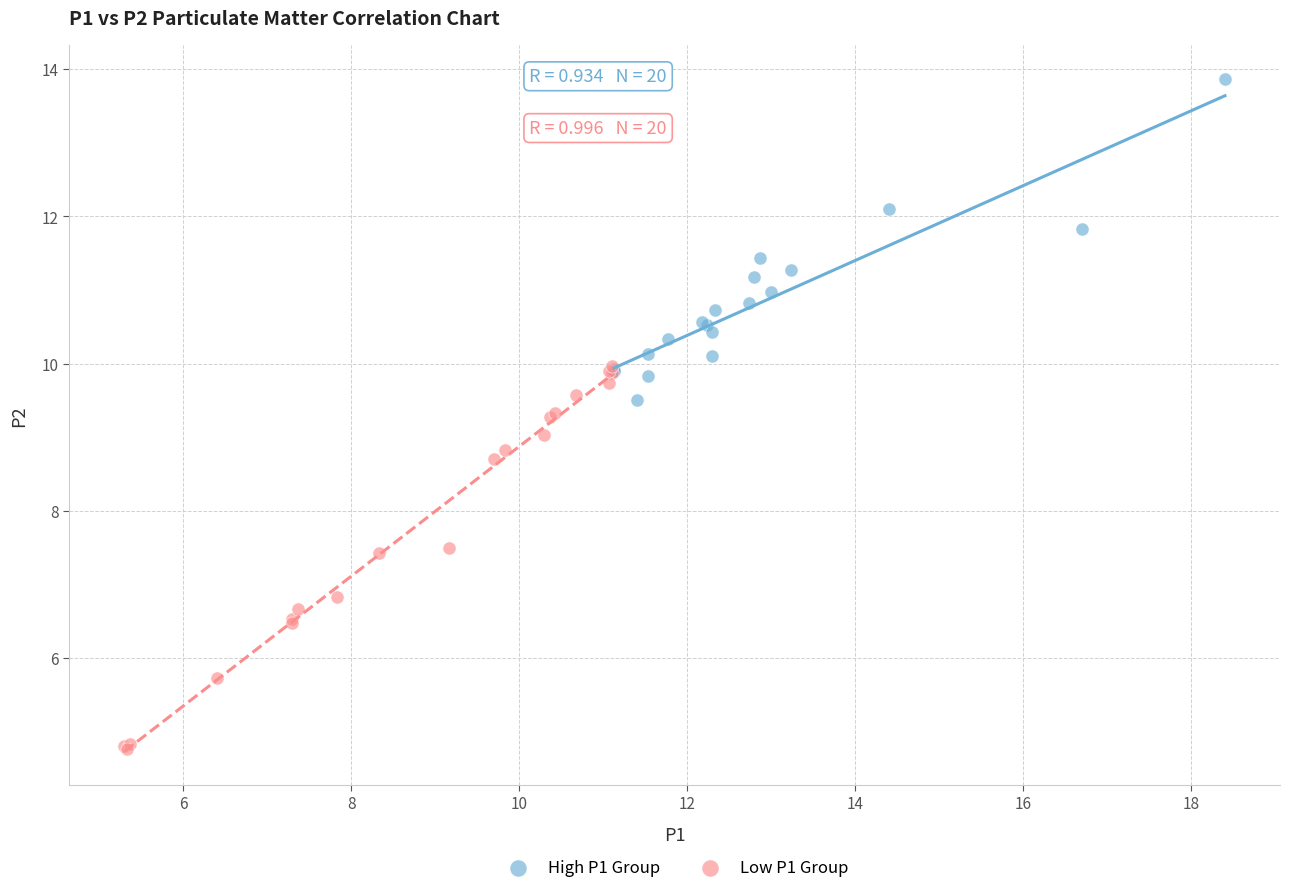

Which series reaches the minimum Y coordinate?

Low P1 Group